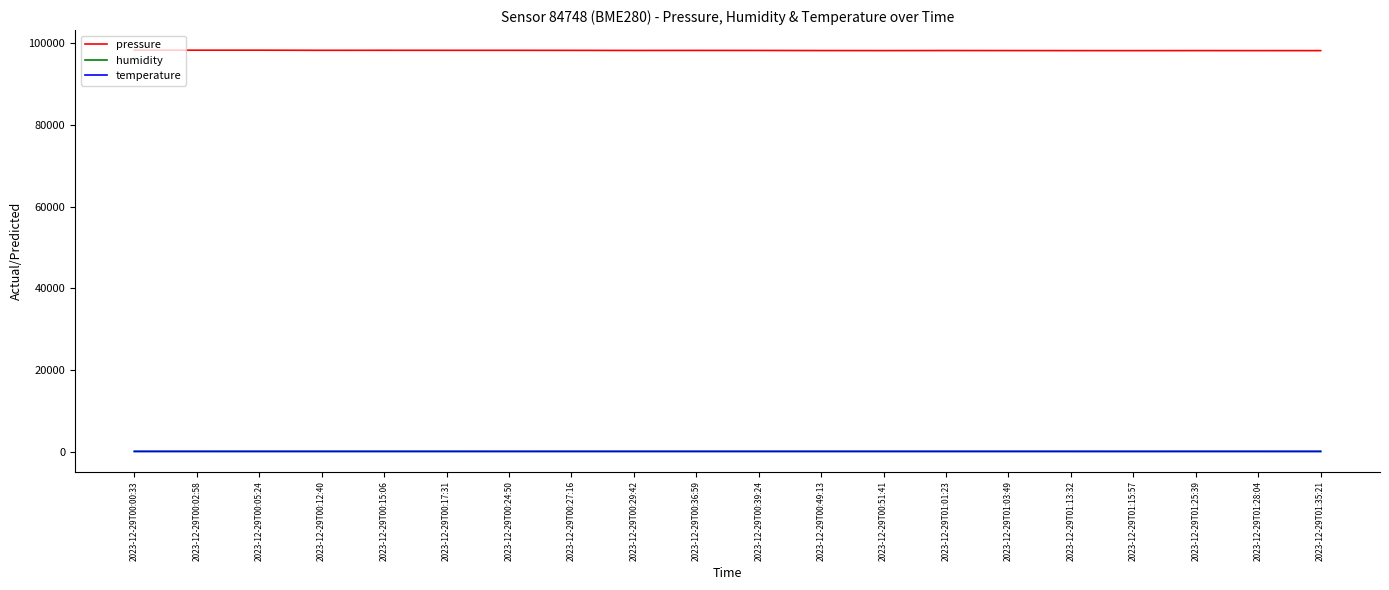

Which series has the widest spread of values?

pressure